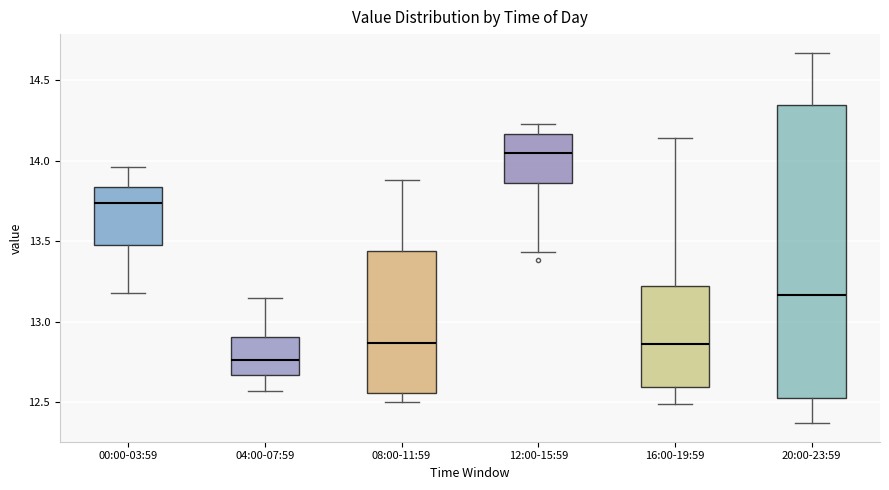

Which box has the highest median line?

12:00-15:59